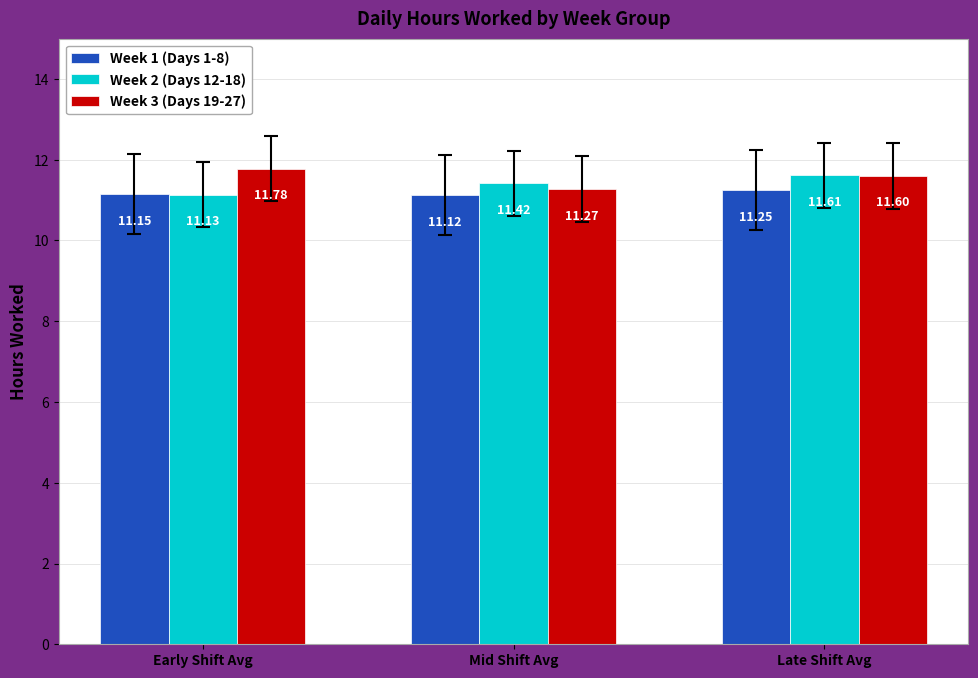

At which category is the sum across all series the highest?

Late Shift Avg